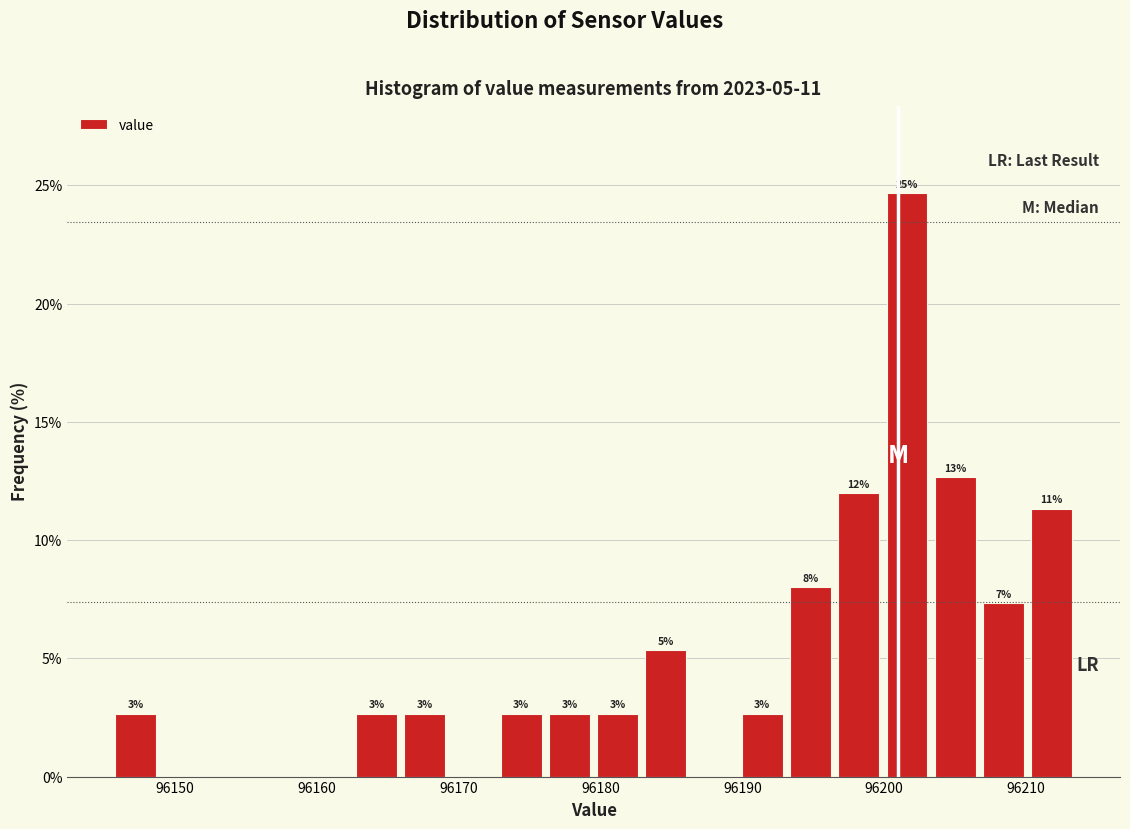

Read against the x-axis, roughly where is the centre of the tallest bar?

96202